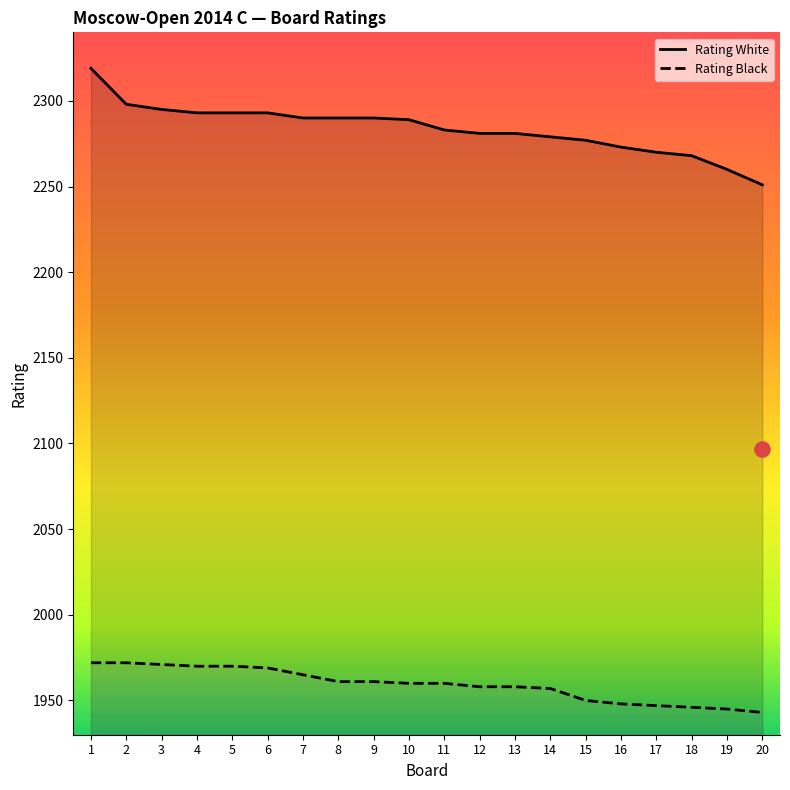

What are all the series names shown in the legend?

Rating White, Rating Black